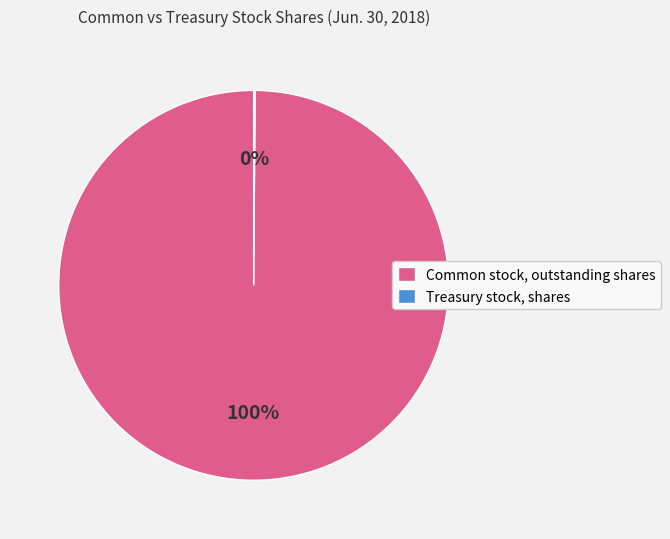

To the nearest percent, what portion does Common stock, outstanding shares represent?

100%